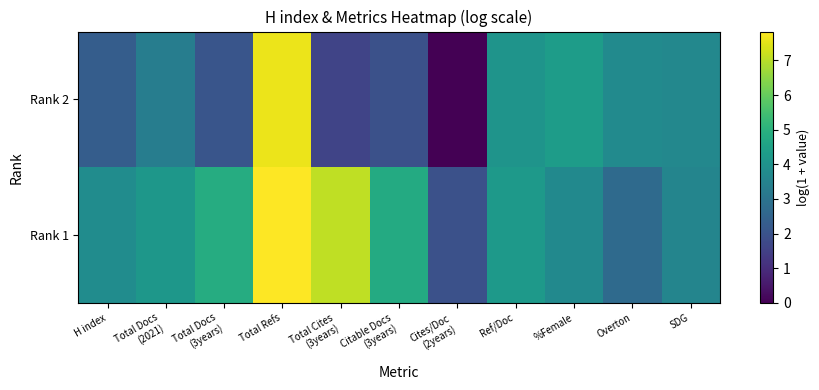

List the series in order of their overall mean, highest first.

Rank 1, Rank 2